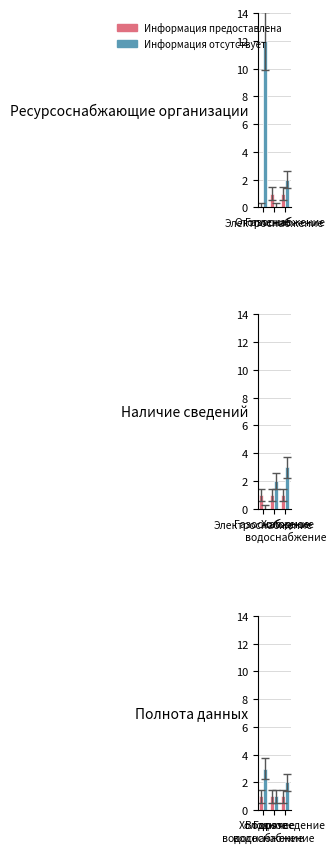

Between Водоотведение and Холодное водоснабжение, which is larger?

Водоотведение